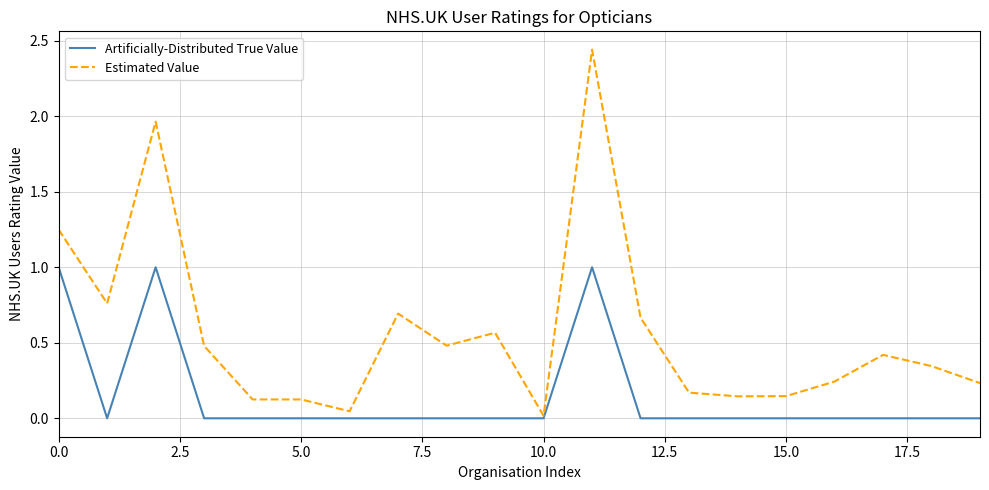

Which series has the largest range (max minus min)?

Estimated Value